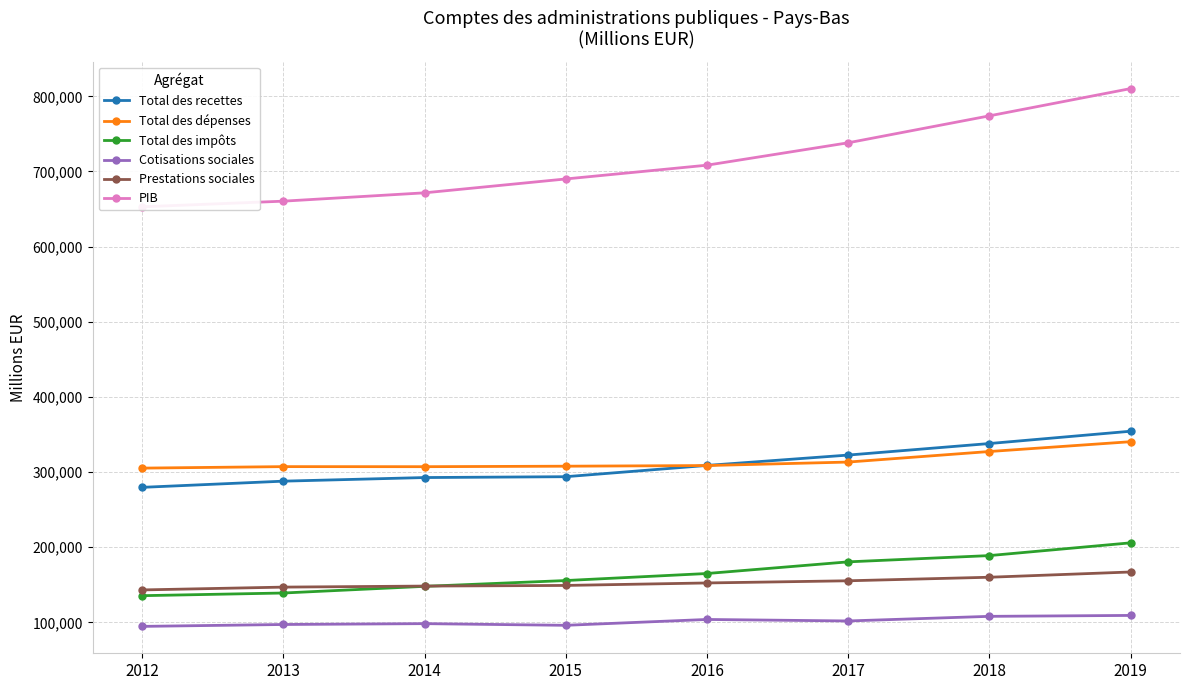

The Total des recettes series shows 354351 at 2019. True or false?

True